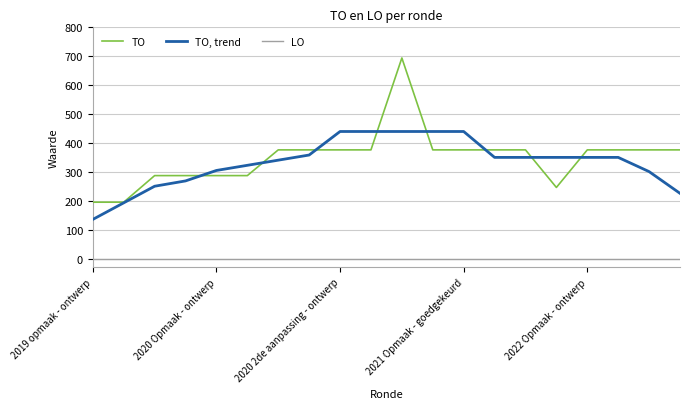

True or false: LO and TO cross at least once.

False